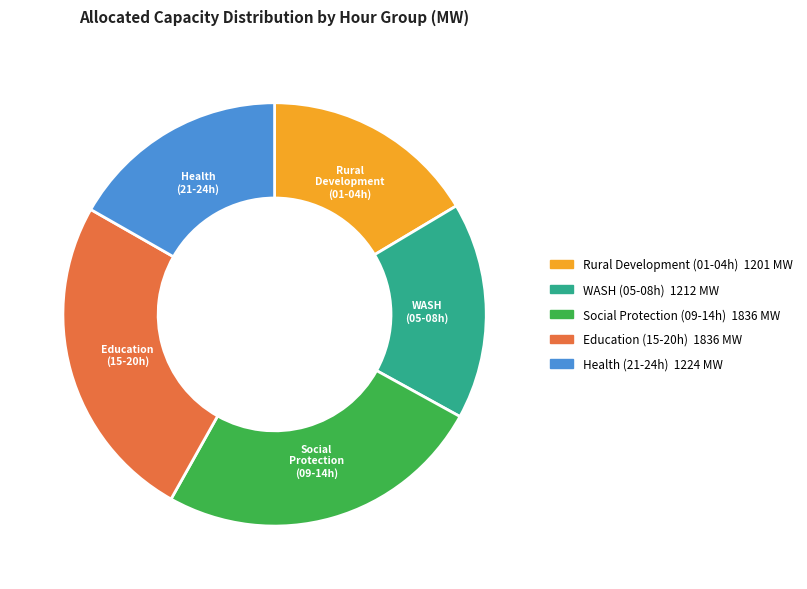

What is the ratio of the value at Social Protection (09-14h) to the value at WASH (05-08h)?

1.5